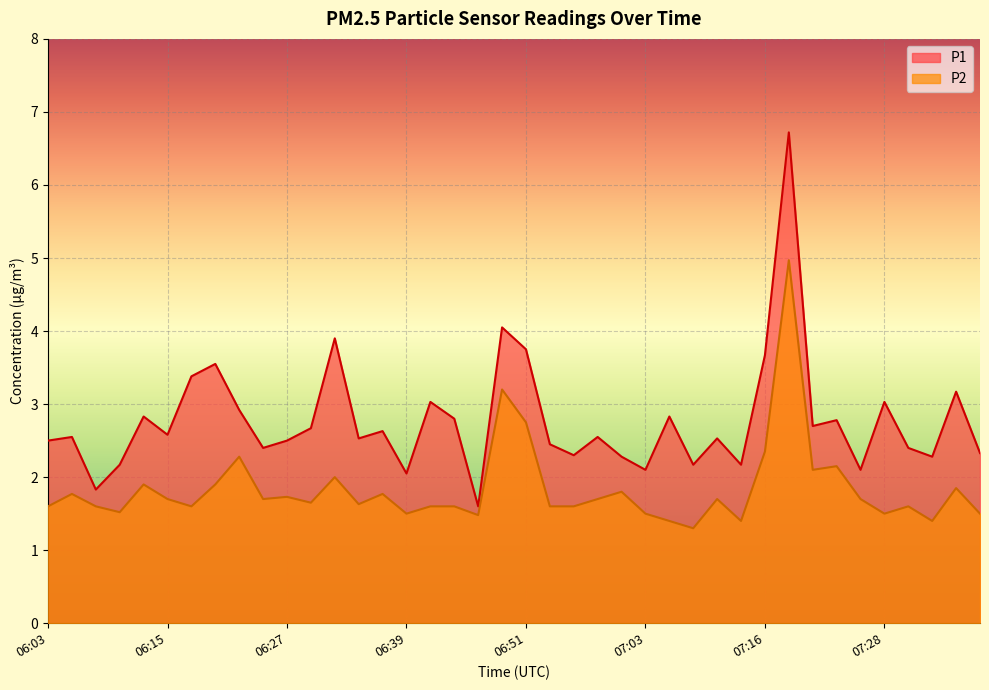

How many series are shown in this chart?

2